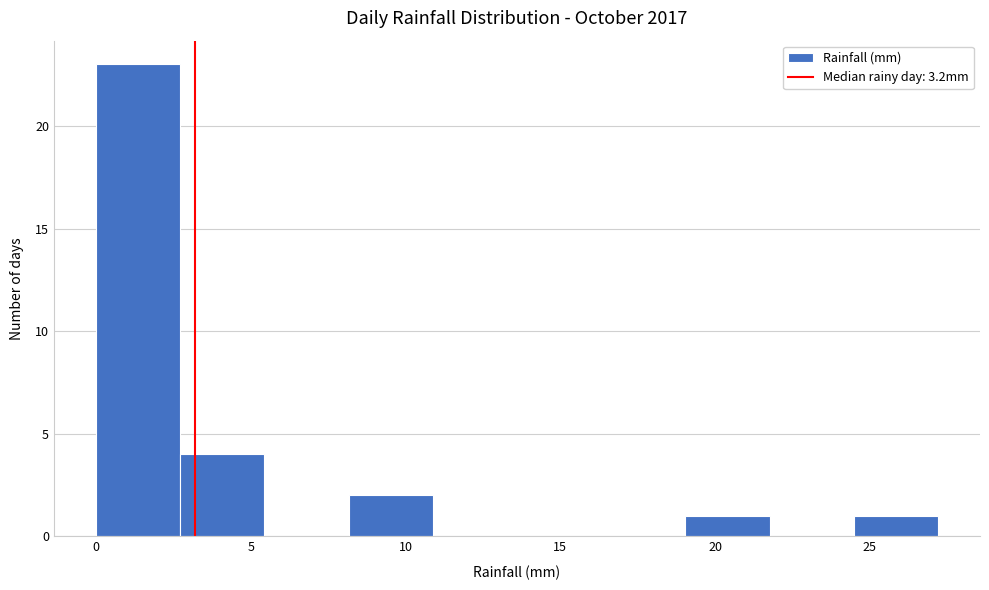

Reading left to right, list every bar in this chart as the range it spans on the x-axis followed by its height. Neither the bar edges nor the heights are printed on the chart, so give them approximately, as read against the axes.

0.0 to 2.5: 23
2.5 to 5.5: 4
5.5 to 8.0: 0
8.0 to 11.0: 2
11.0 to 13.5: 0
13.5 to 16.5: 0
16.5 to 19.0: 0
19.0 to 22.0: 1
22.0 to 24.5: 0
24.5 to 27.0: 1